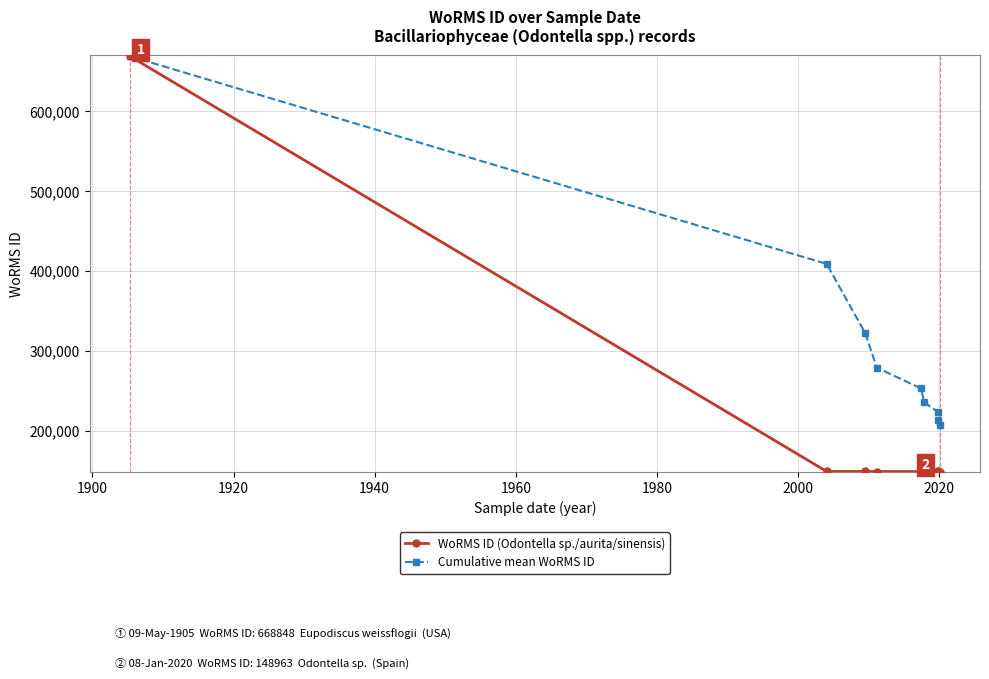

What is the value of the WoRMS ID (Odontella sp./aurita/sinensis) point at the 2nd from the left?

149050.0